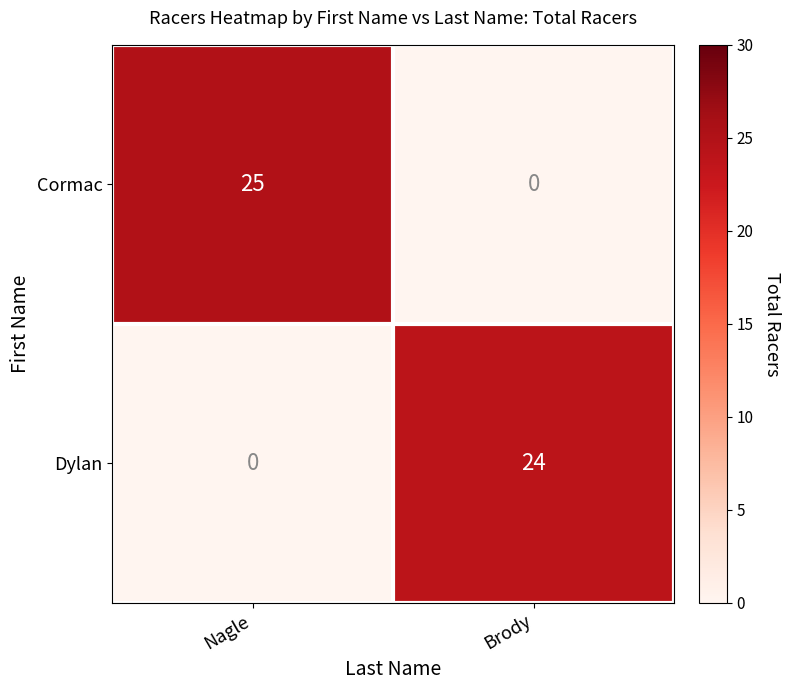

Which series has the largest total across all categories?

Cormac